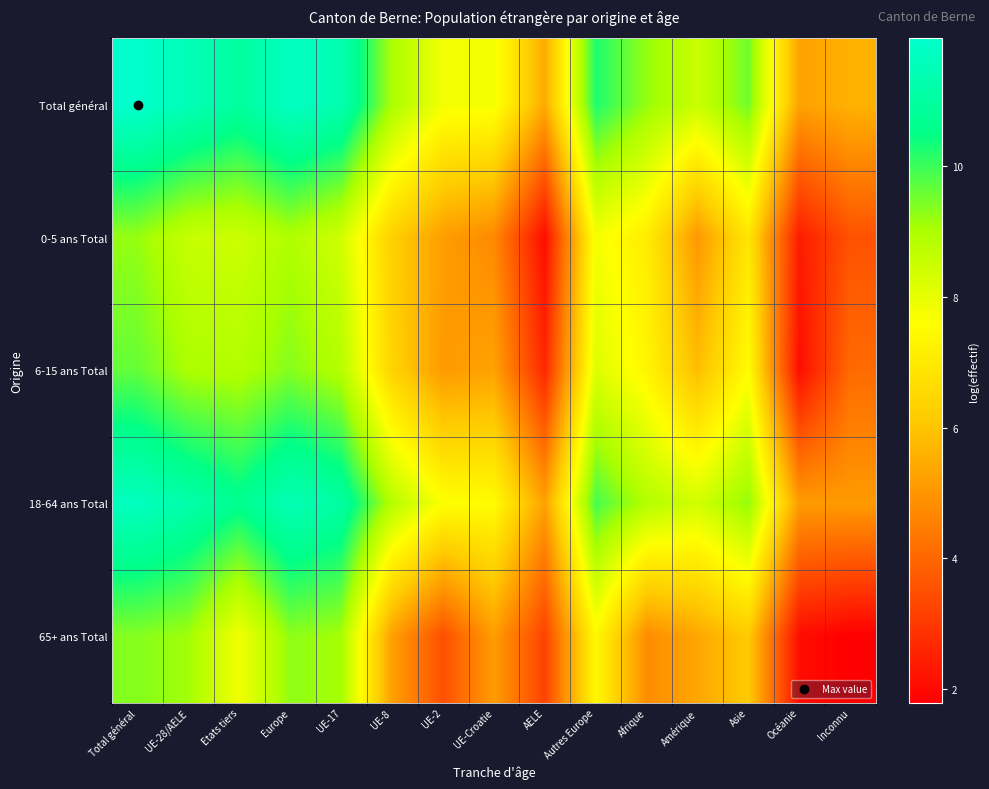

What is the total value across all series at Inconnu?

20.1